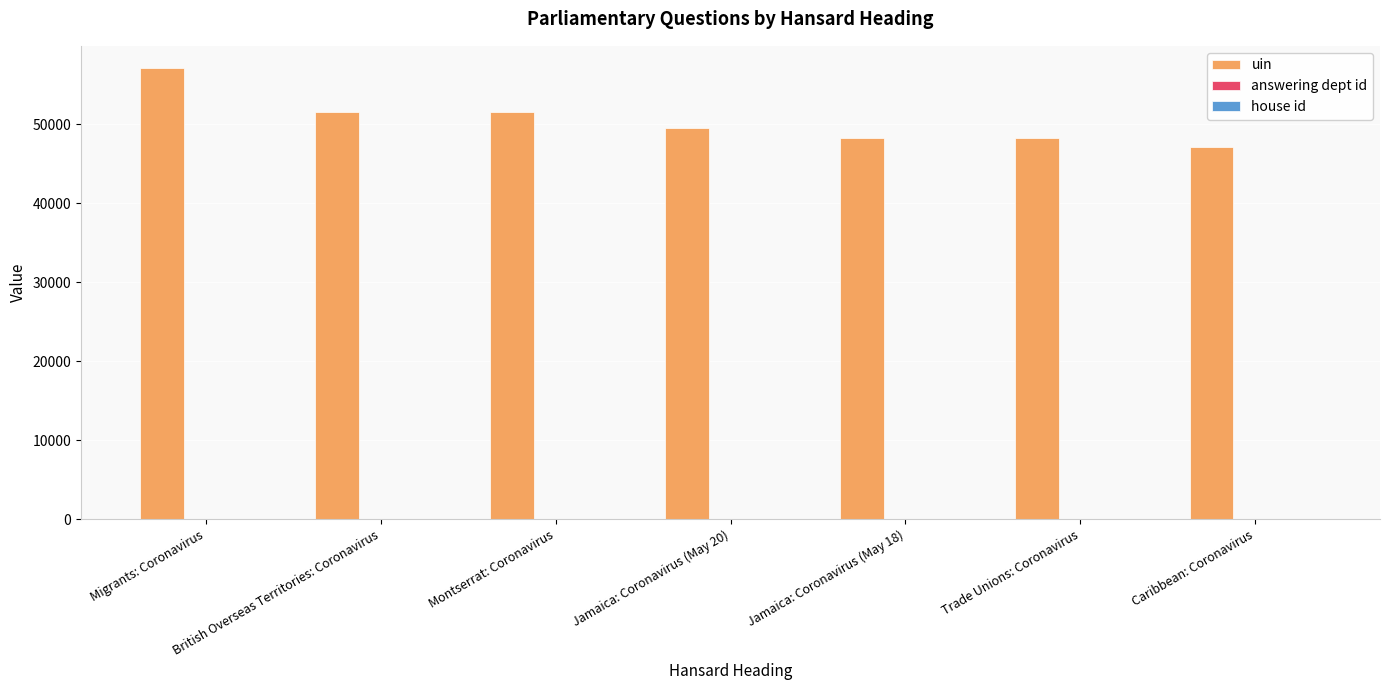

How many groups of bars are there?

7